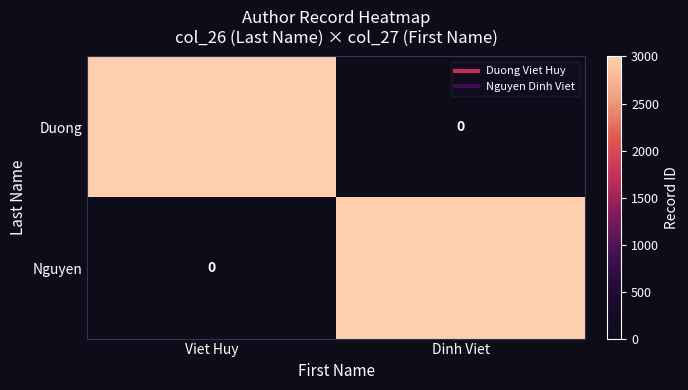

What is the total value across all series at Viet Huy?

2982